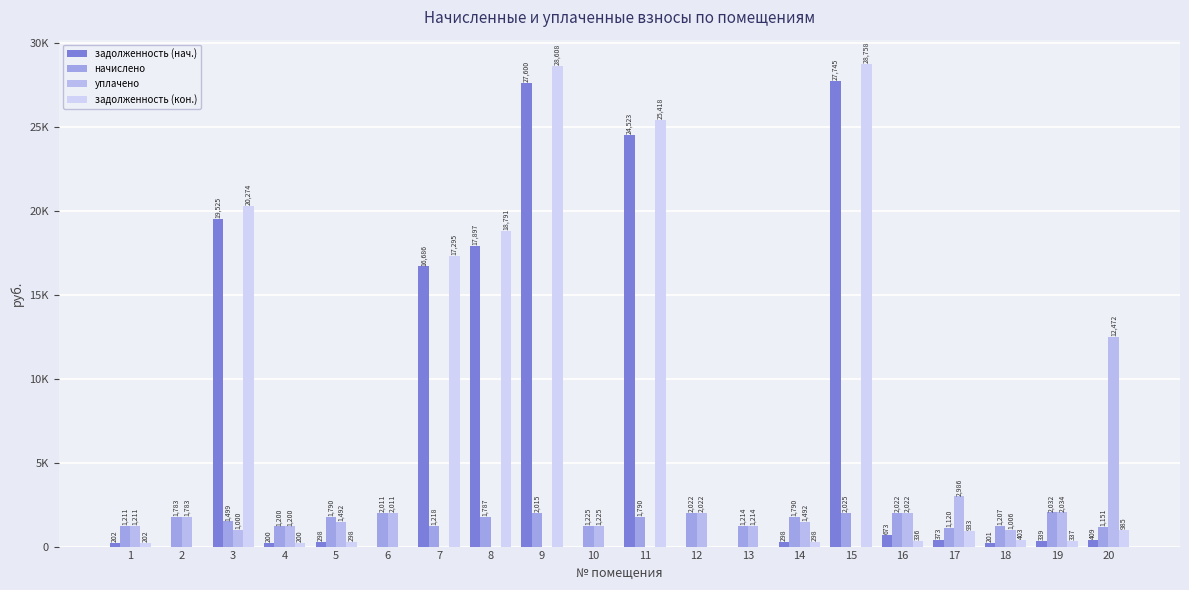

Which category has the lowest value across all series?

2